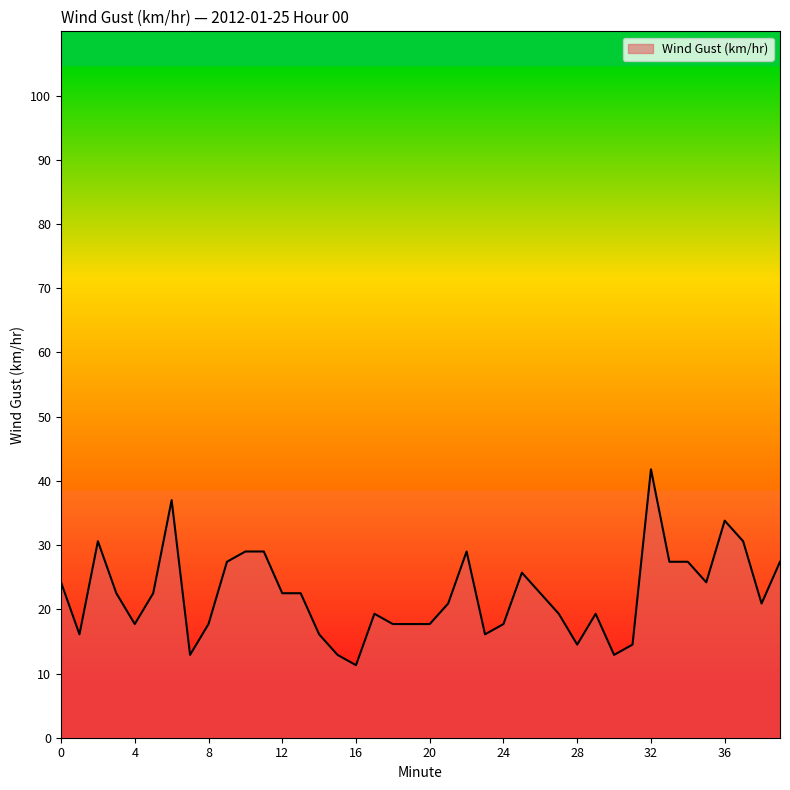

Reading left to right, transcribe all the data shown in this chart.

24.2	16.1	30.6	22.5	17.7	22.5	37.0	12.9	17.7	27.4	29.0	29.0	22.5	22.5	16.1	12.9	11.3	19.3	17.7	17.7	17.7	20.9	29.0	16.1	17.7	25.7	22.5	19.3	14.5	19.3	12.9	14.5	41.8	27.4	27.4	24.2	33.8	30.6	20.9	27.4